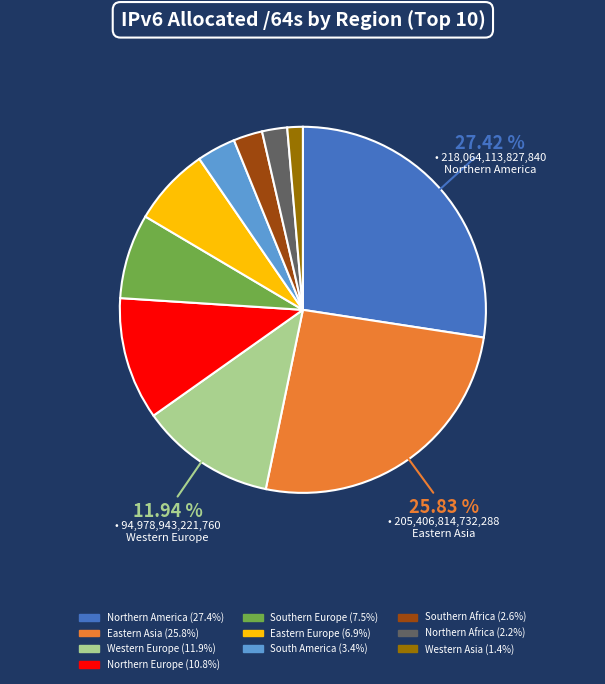

How many slices are in this pie chart?

10